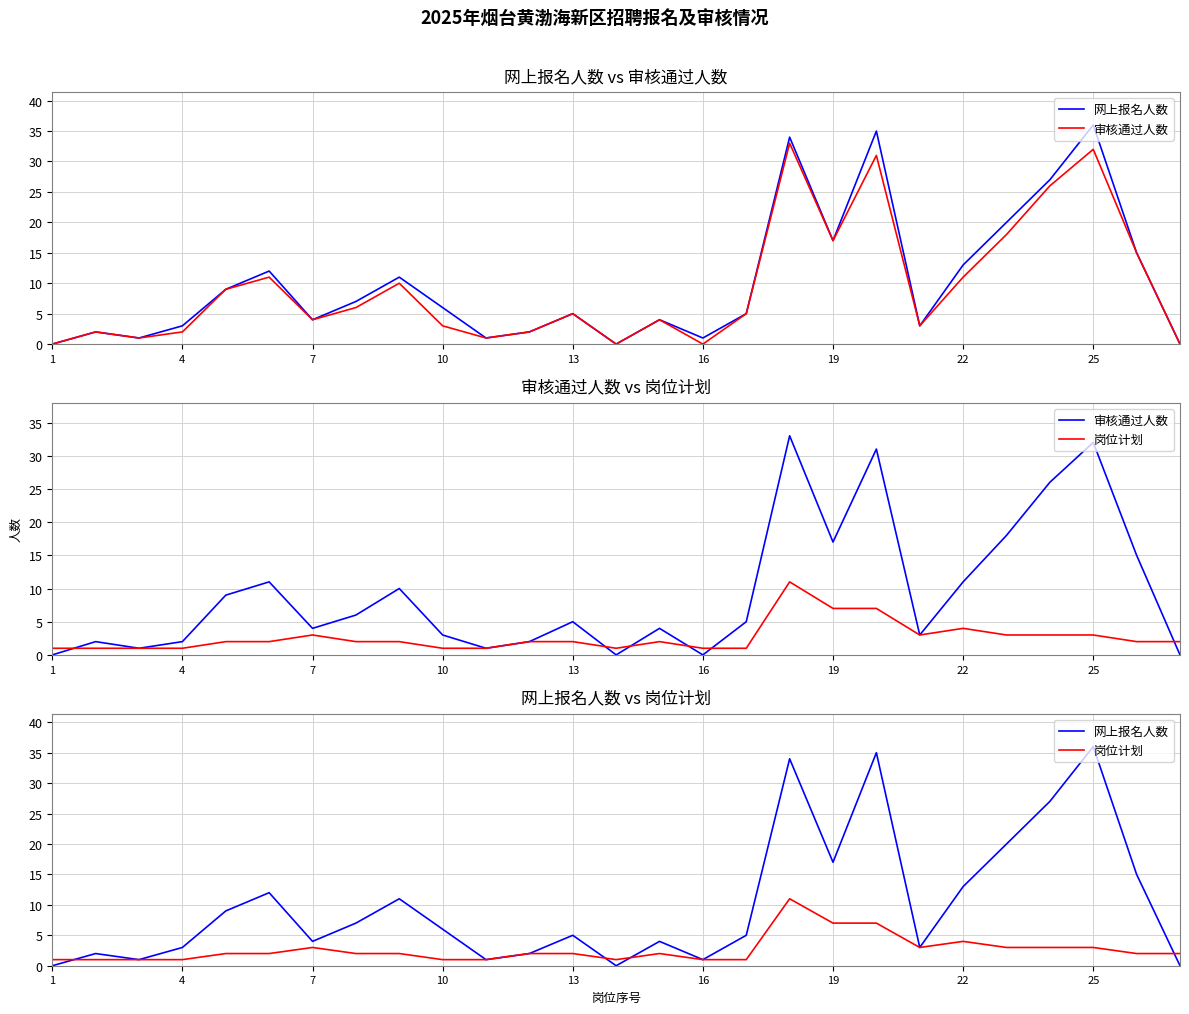

At which label does 审核通过人数 reach its minimum?

1